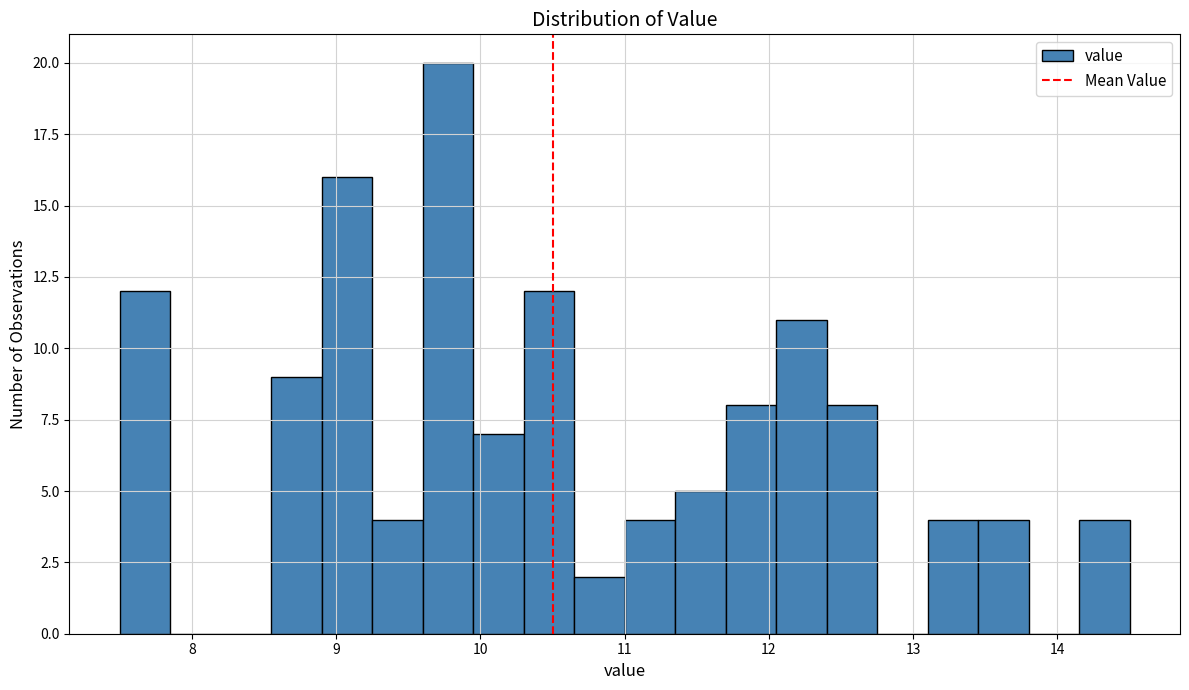

Around what value on the x-axis is the tallest bar? Give the approximate position of its centre, as read against the axis.

9.8